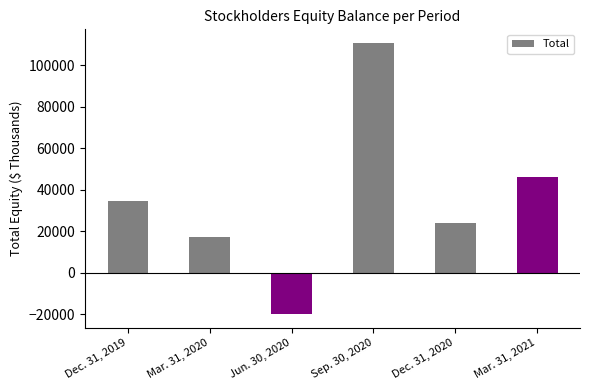

What is the change in value from Mar. 31, 2020 to Dec. 31, 2020?

+6746